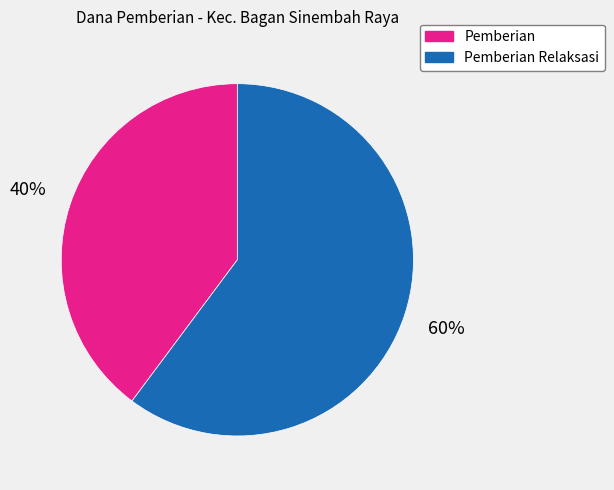

To the nearest percent, what is the average slice percentage?

50%